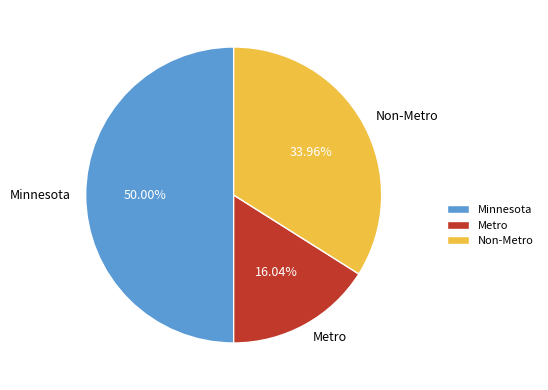

Is the sum of Metro and Minnesota greater than half?

Yes